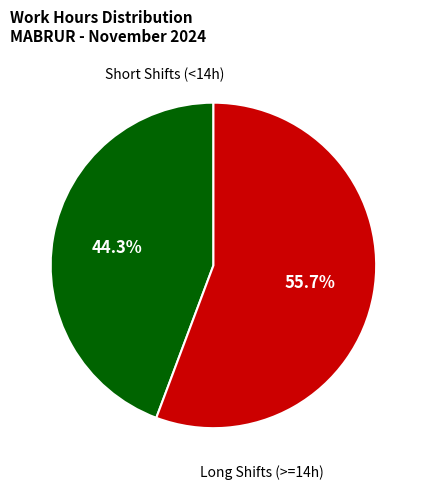

Does any single category account for the majority?

Yes